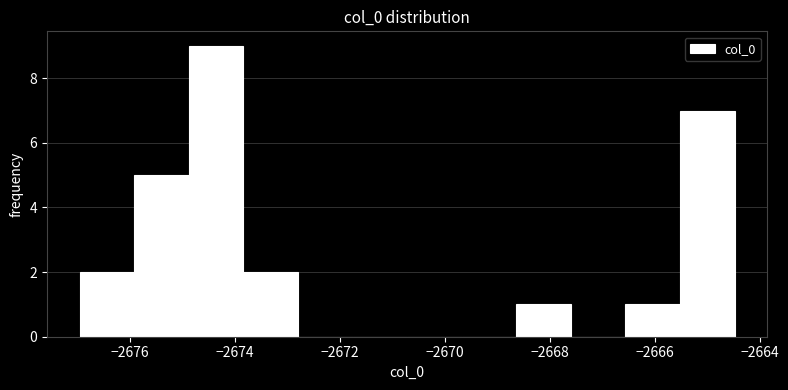

Which range on the x-axis has the tallest bar?

-2674.8 to -2673.8